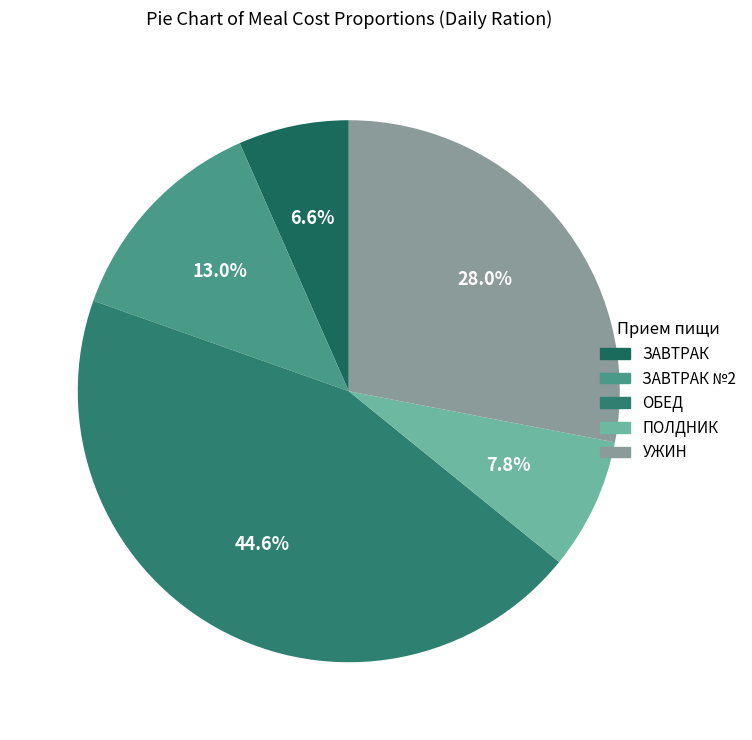

Is the sum of ОБЕД and УЖИН greater than half?

Yes